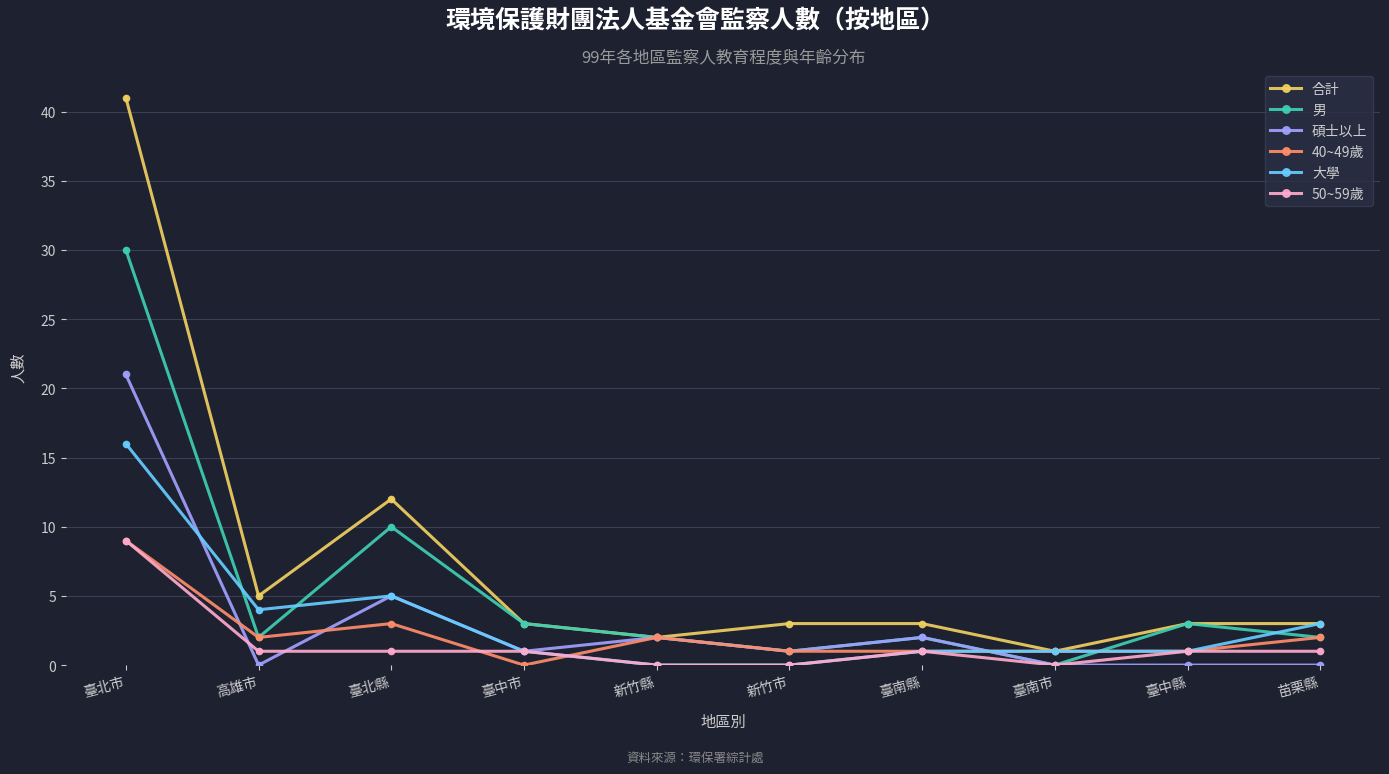

In 合計, how many points are lower than both neighbors (excluding endpoints)?

3